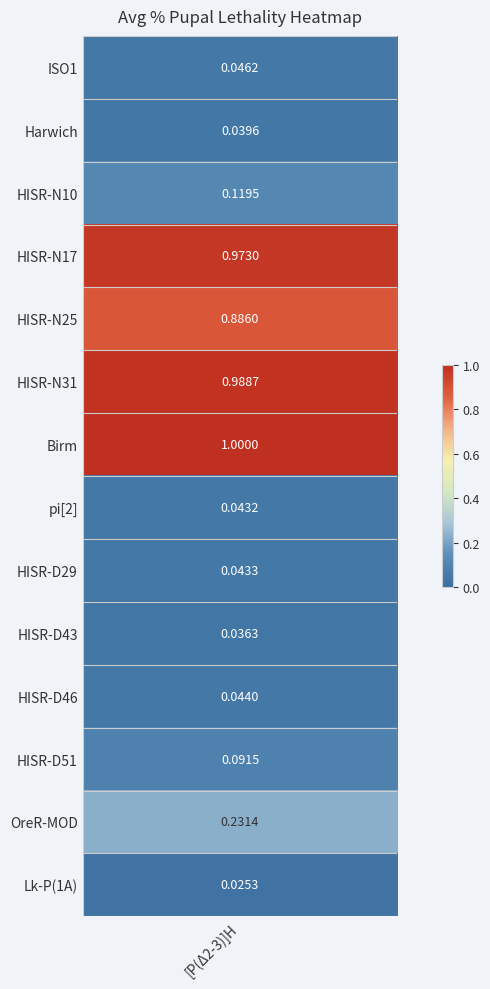

What is the maximum value shown in the chart?

1.0